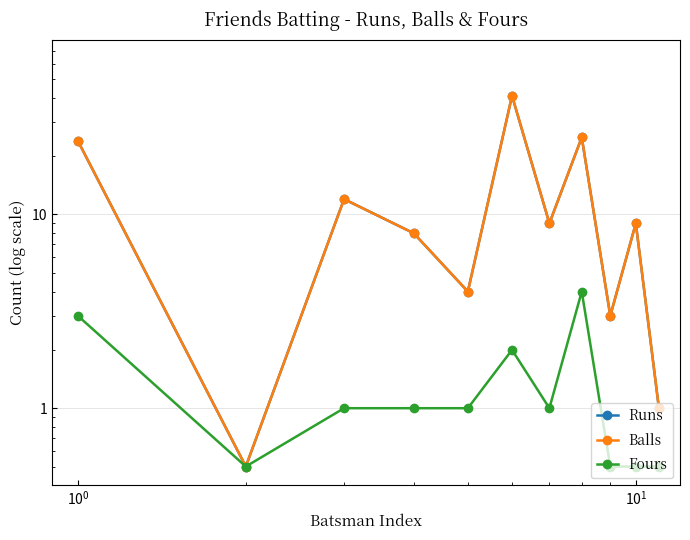

How many interior local valleys does the Runs series have?

4